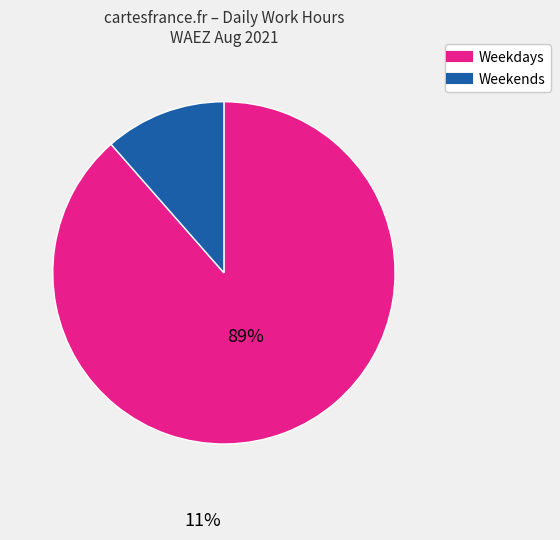

Is there a majority slice in this chart?

Yes